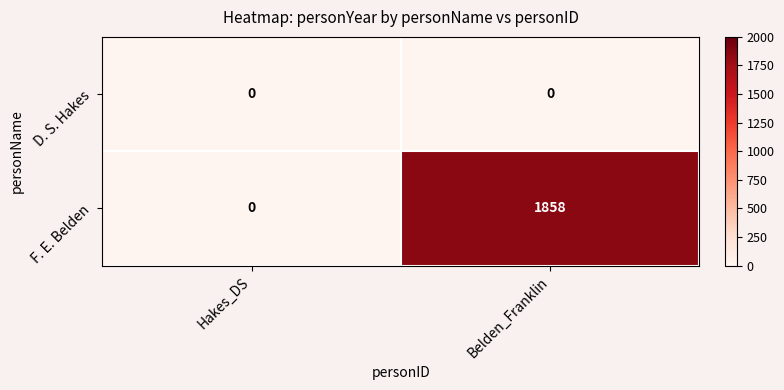

Rank the series by their average value, from lowest to highest.

D. S. Hakes, F. E. Belden